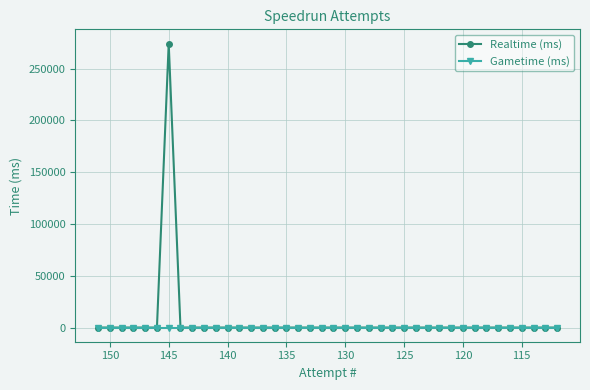

True or false: Gametime (ms) and Realtime (ms) cross at least once.

False